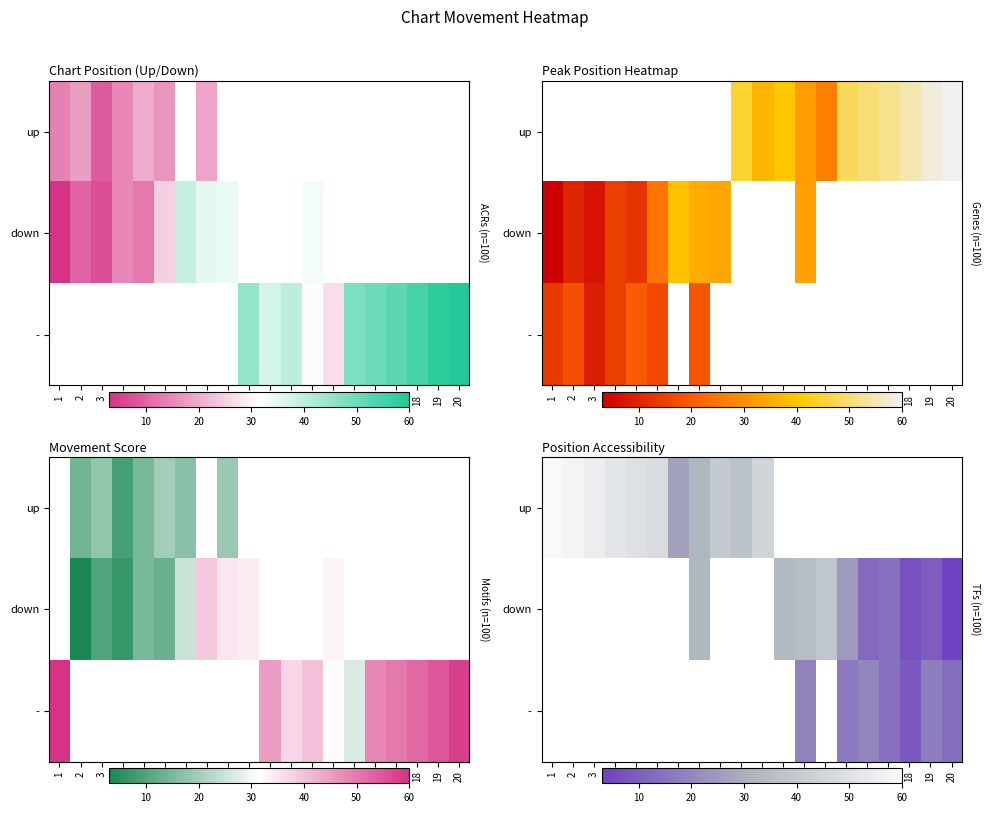

How many values in down are above zero?

10